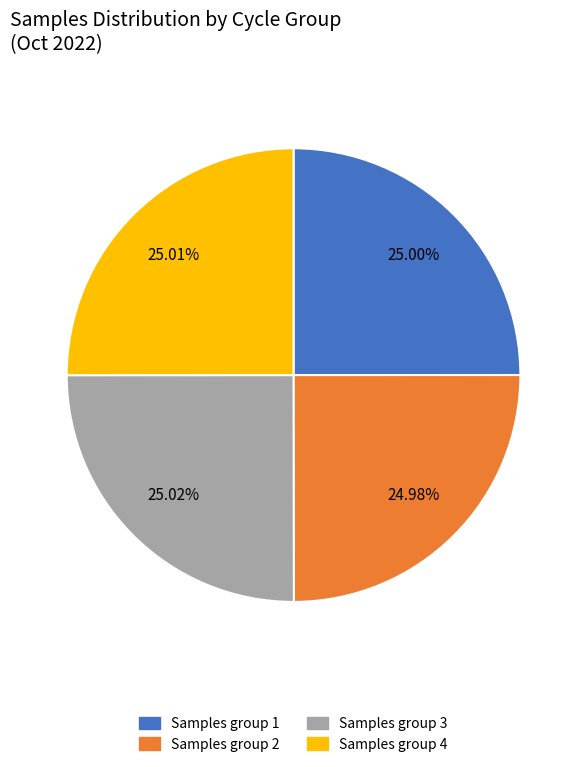

Is there any slice that represents more than half of the pie?

No